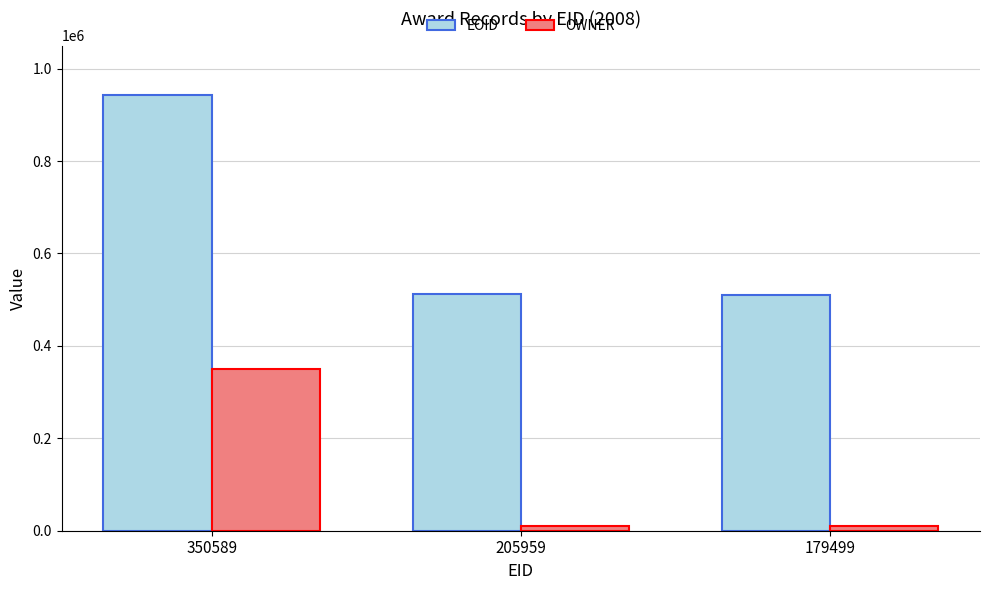

Which label corresponds to the largest value in the chart?

350589